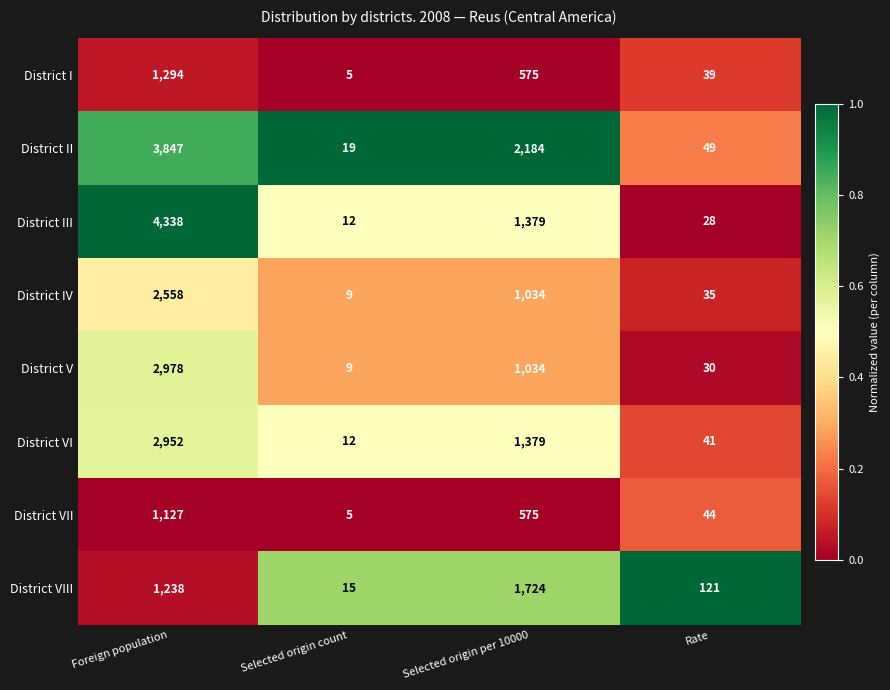

The value of District VIII at Rate is 185. True or false?

False